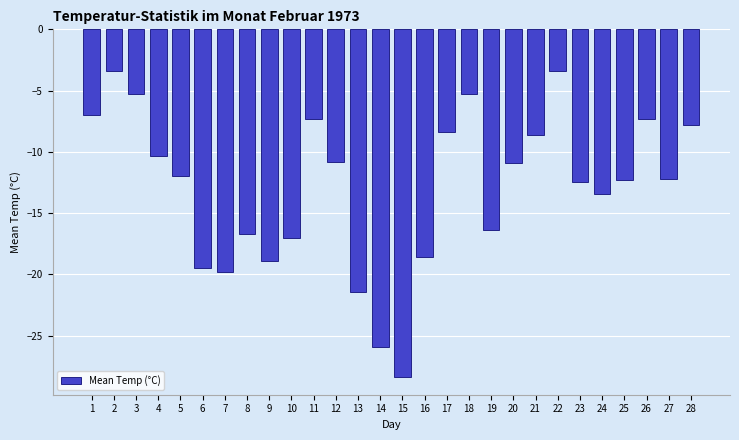

True or false: the data shows -5.3 at 18.

True